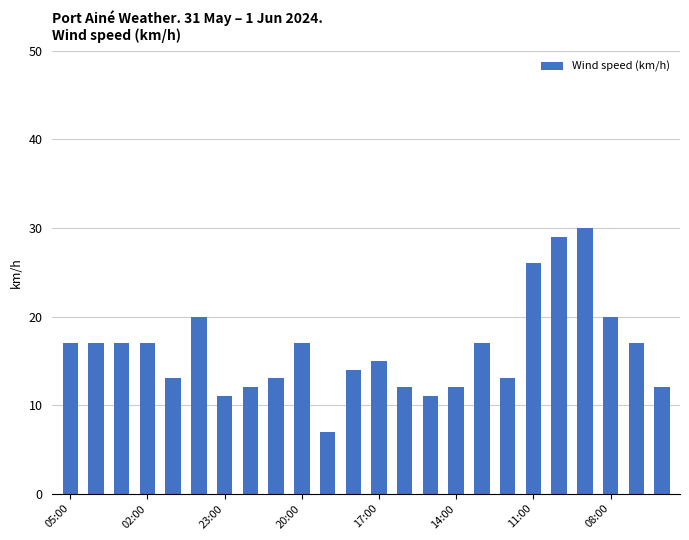

What is the value of the 1st bar from the left?

17